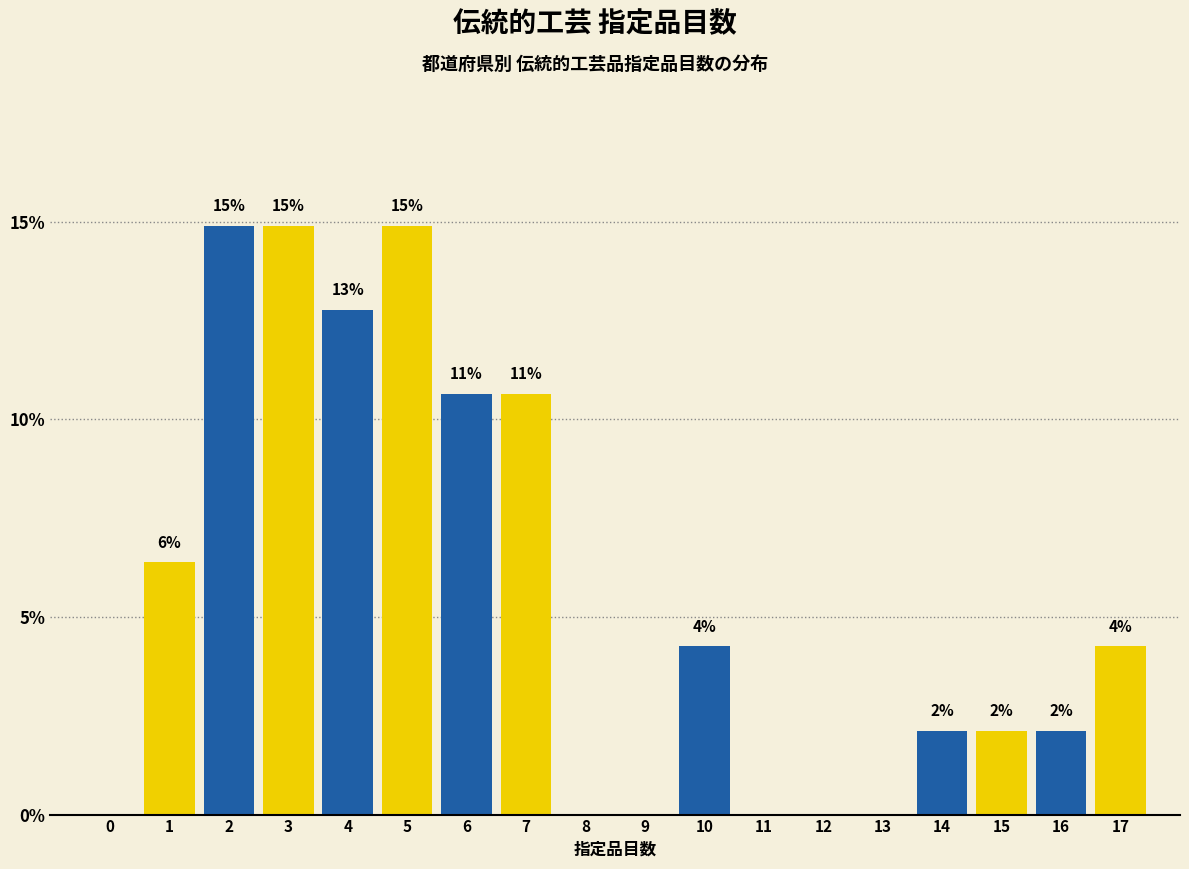

Are the bars horizontal?

No